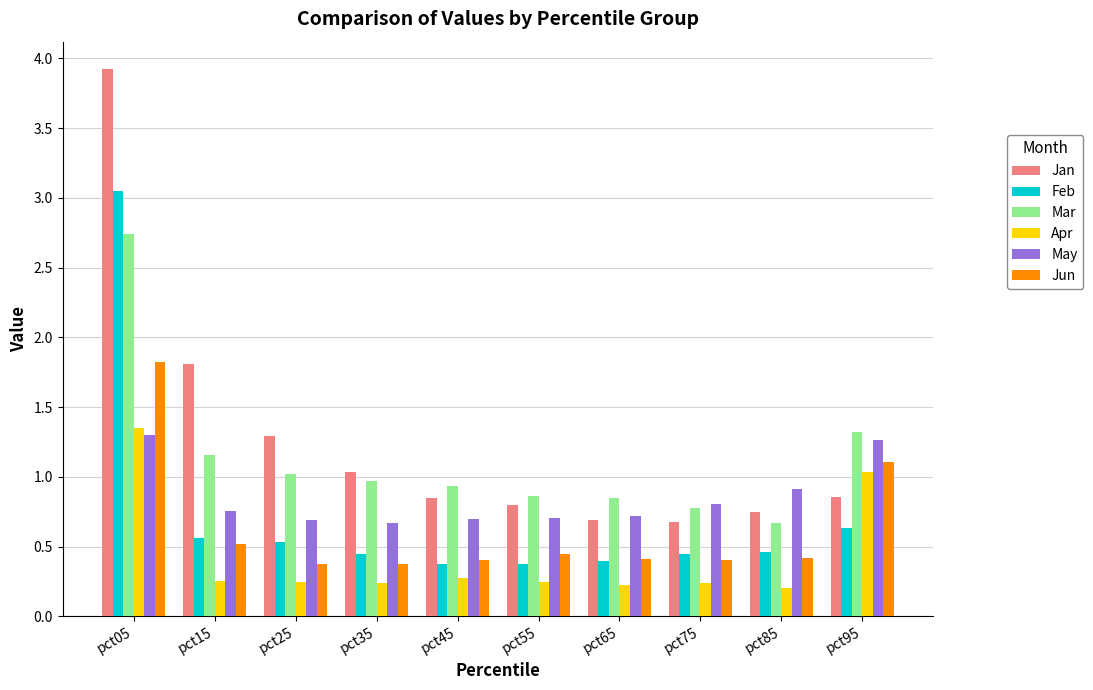

What is the difference between the maximum and minimum values in the Apr series?

1.1